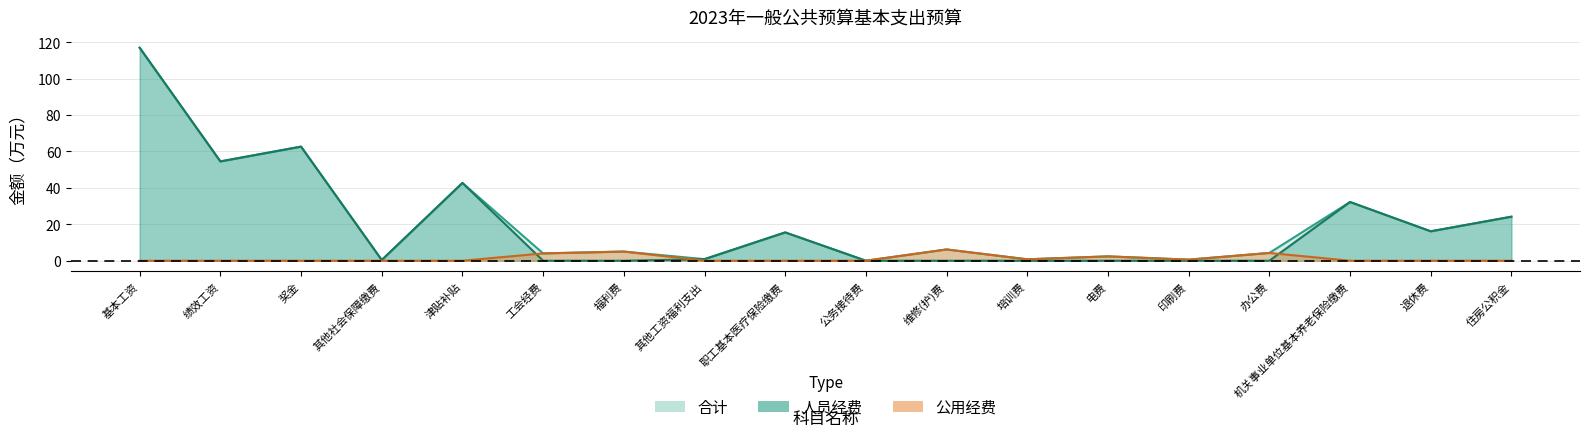

Which category has the highest value across all series?

基本工资